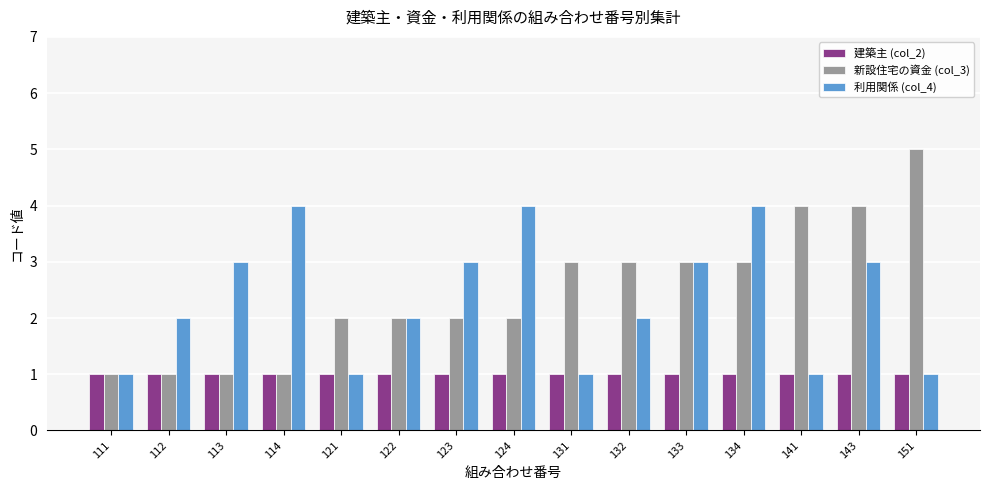

Rank the series by their maximum value, from lowest to highest.

建築主 (col_2), 利用関係 (col_4), 新設住宅の資金 (col_3)